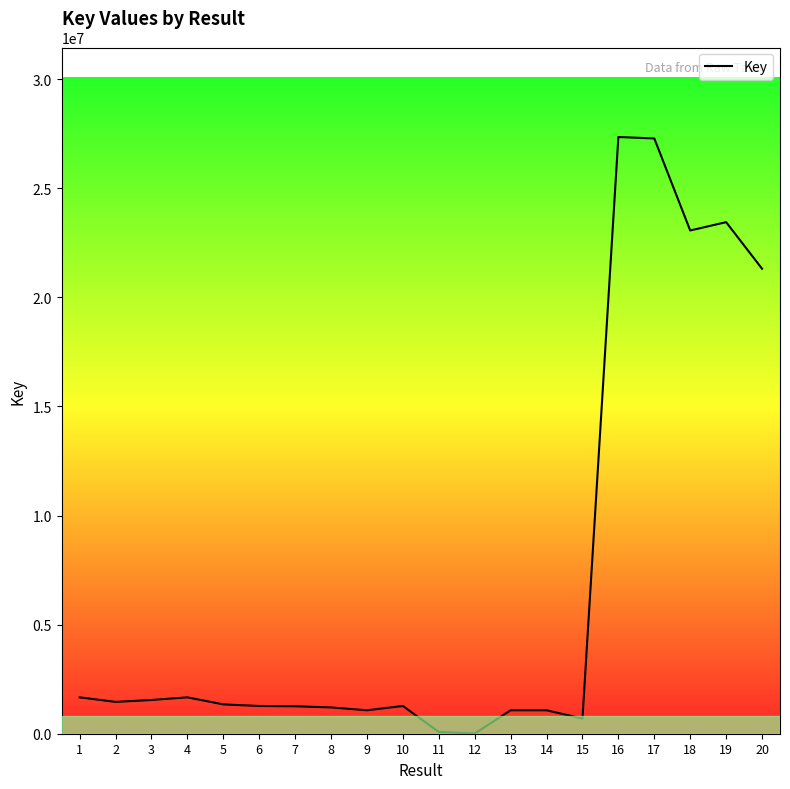

What is the maximum value shown in the chart?

27345104